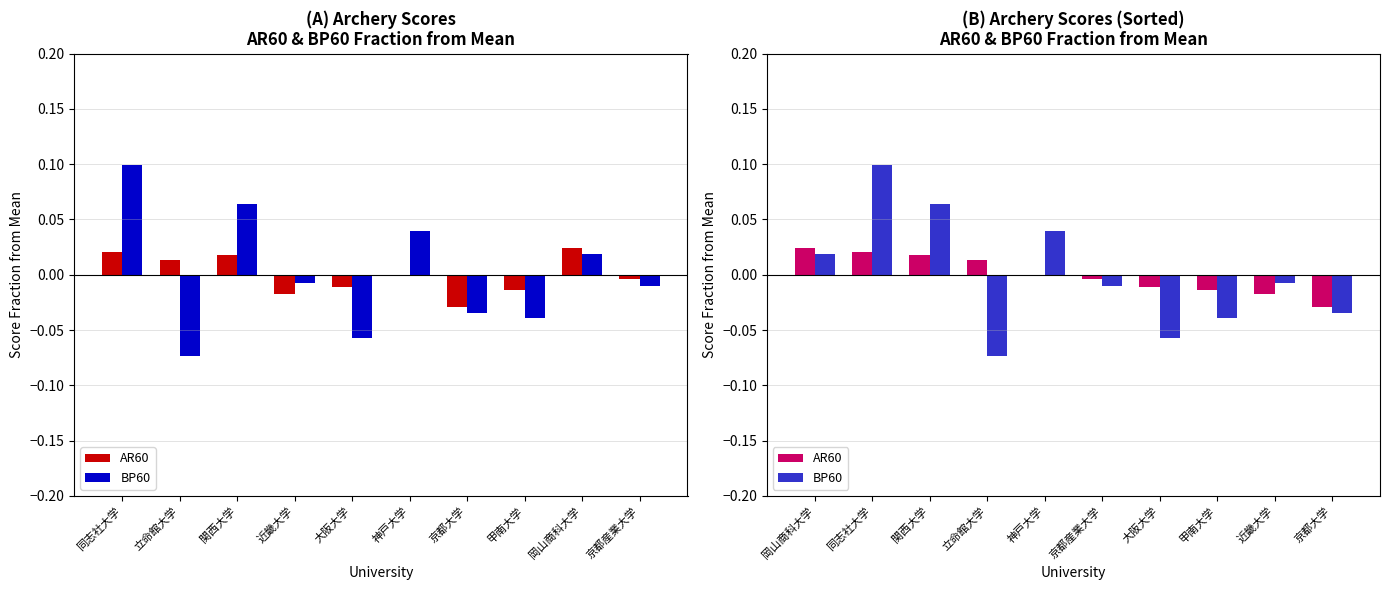

The AR60 series shows 0.0 at 同志社大学. True or false?

False